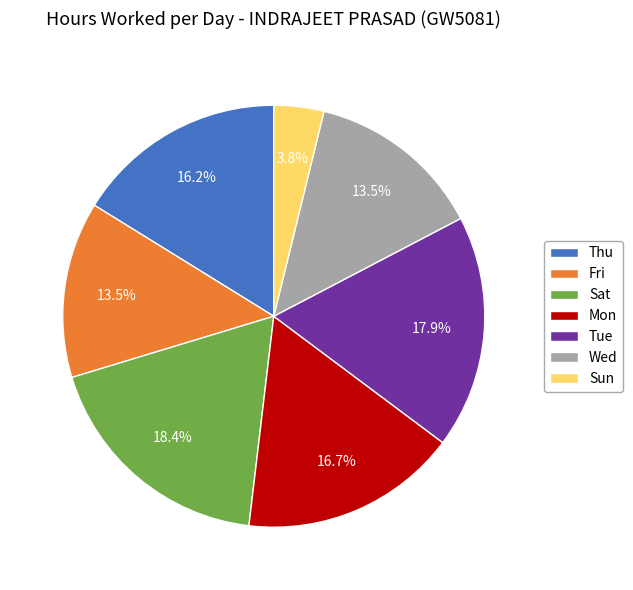

What portion of the pie excludes Tue?

82.1%